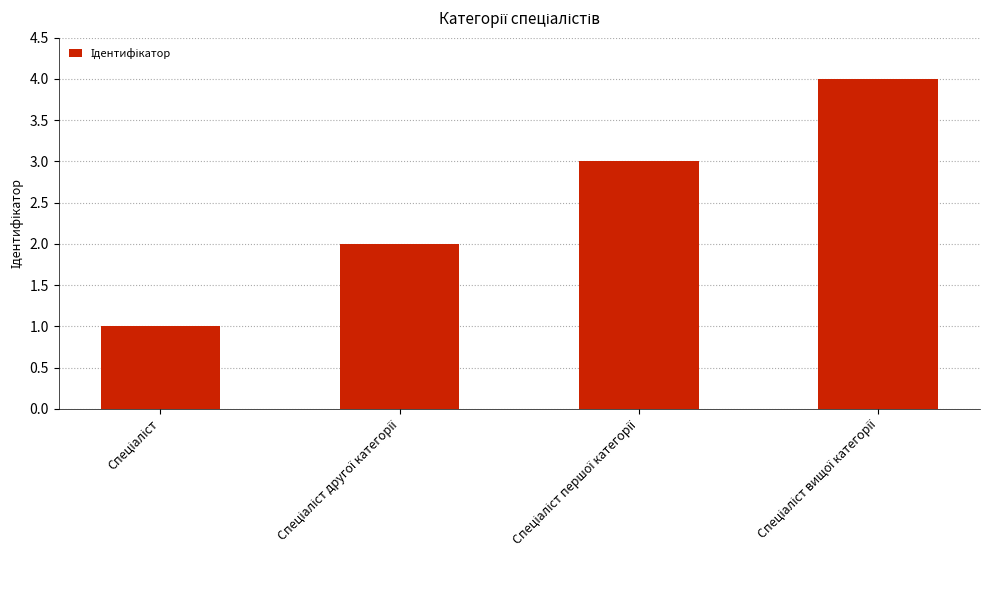

What is the greatest value displayed?

4